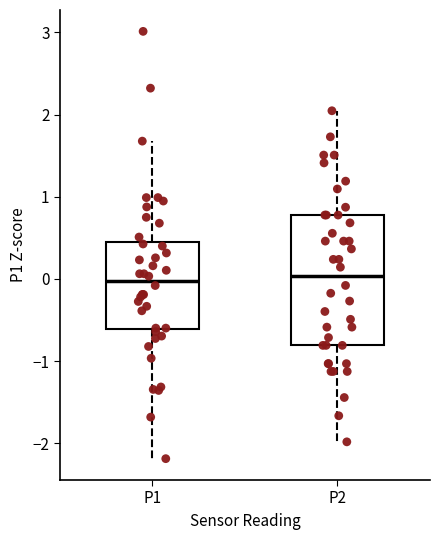

Which box is the tallest, from its lower edge to its upper edge?

P2